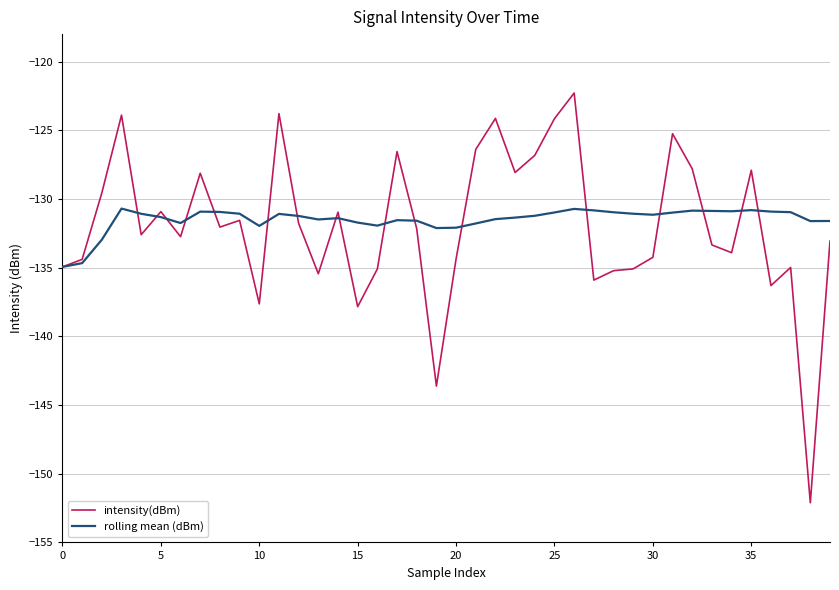

What are all the series names shown in the legend?

intensity(dBm), rolling mean (dBm)